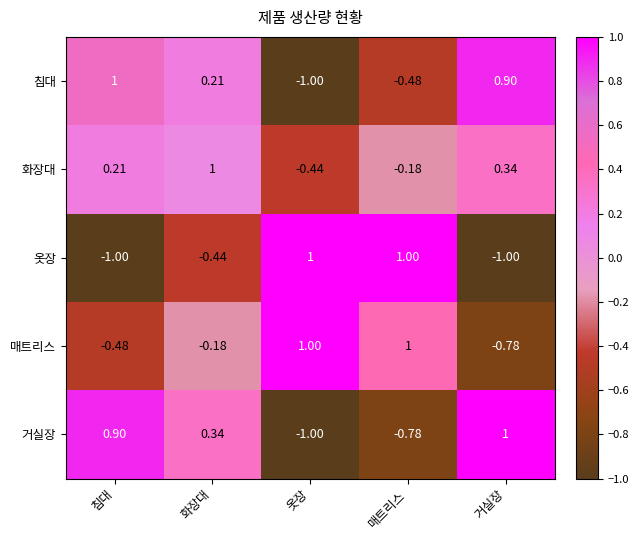

Rank the categories by 침대 value from lowest to highest.

옷장, 매트리스, 화장대, 거실장, 침대